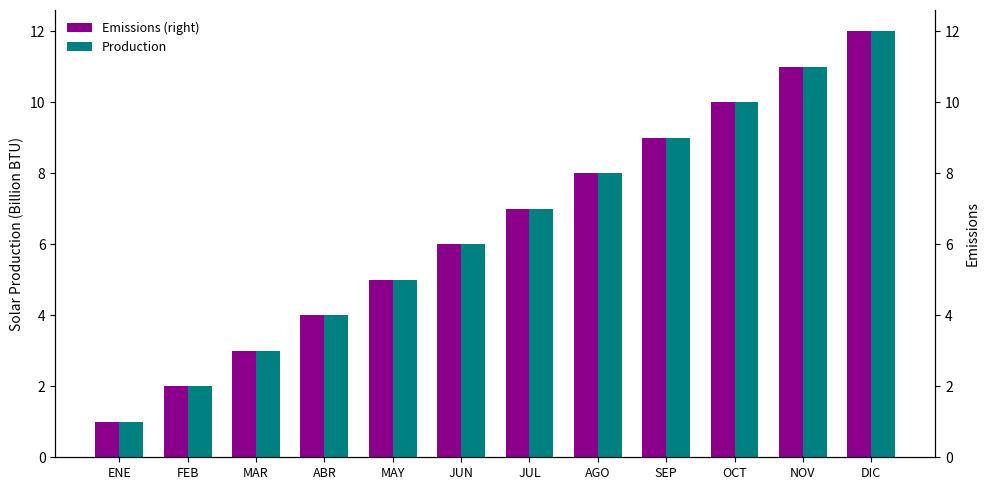

What is the maximum value for Production?

12